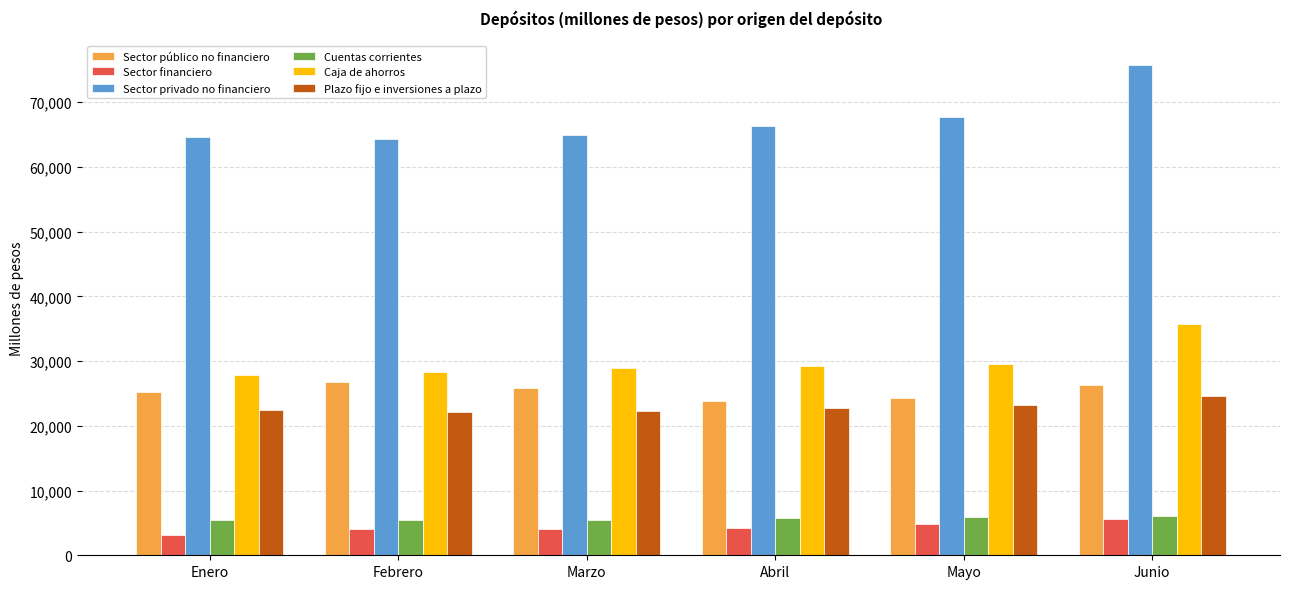

The Sector público no financiero series shows 25194.9 at Enero. True or false?

True